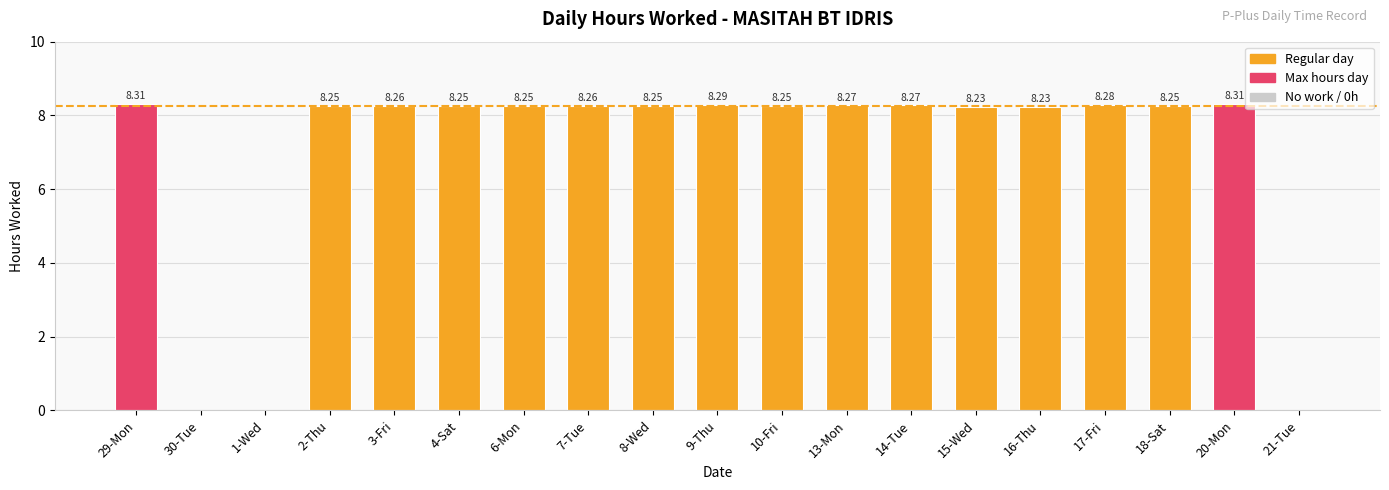

The chart shows a value of 5.8 at 13-Mon. True or false?

False